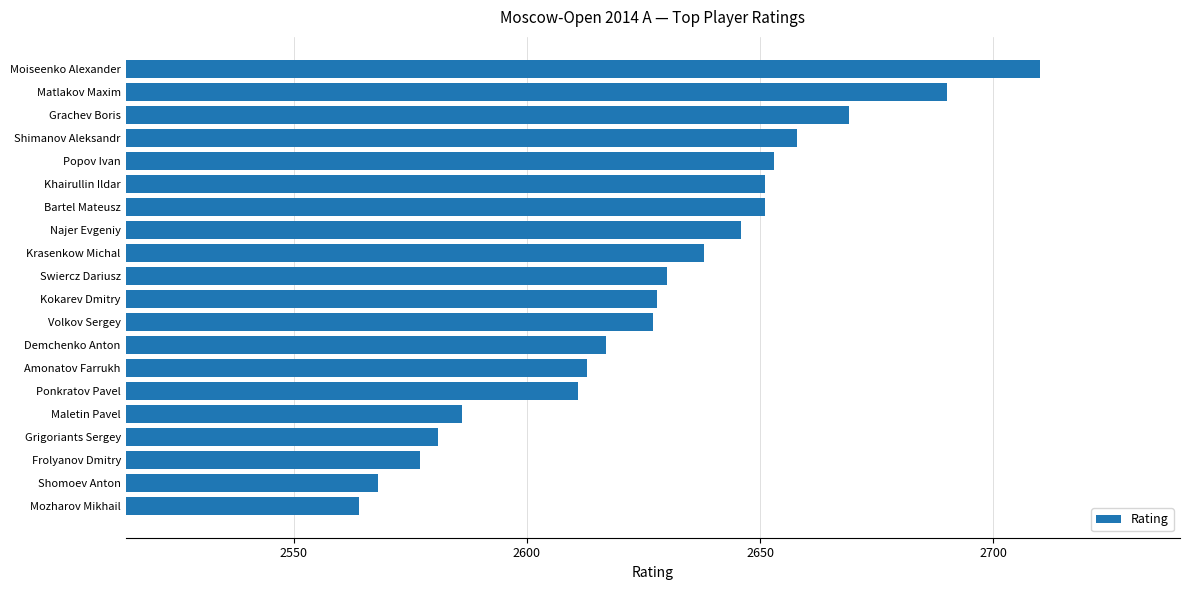

At which category does the chart reach its peak across all series?

Moiseenko Alexander